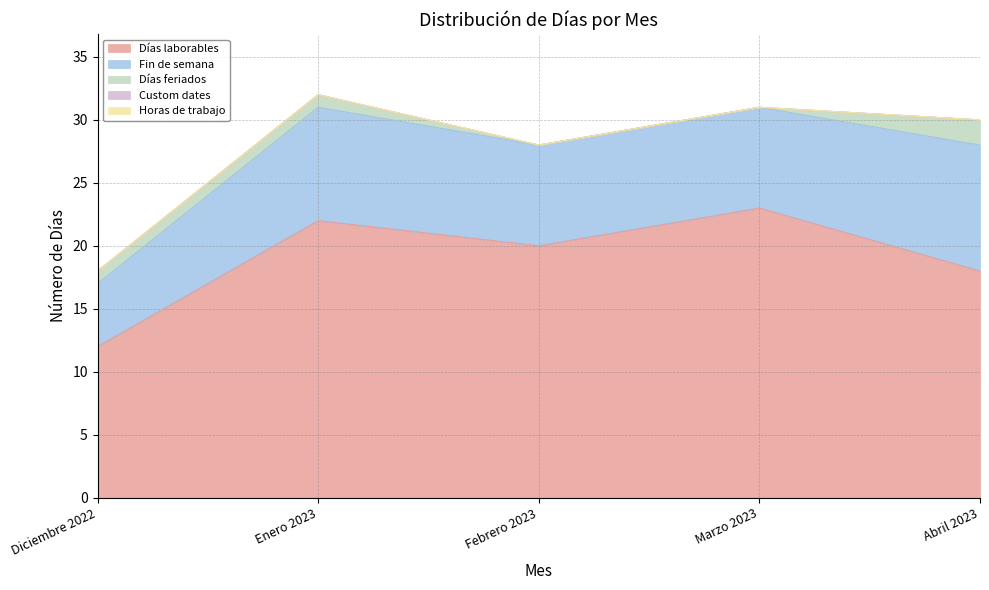

At which category is the sum across all series the highest?

Enero 2023